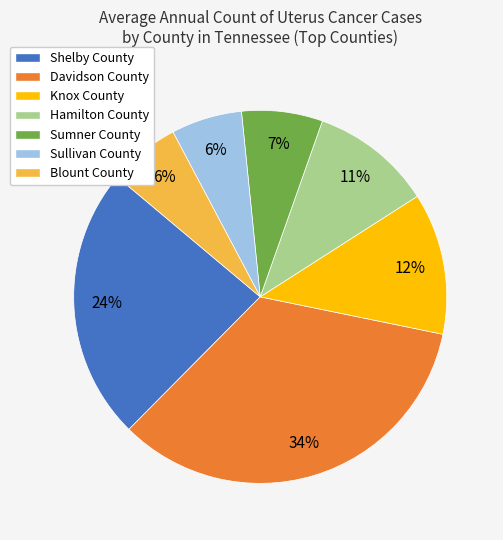

How many segments does this pie chart have?

7